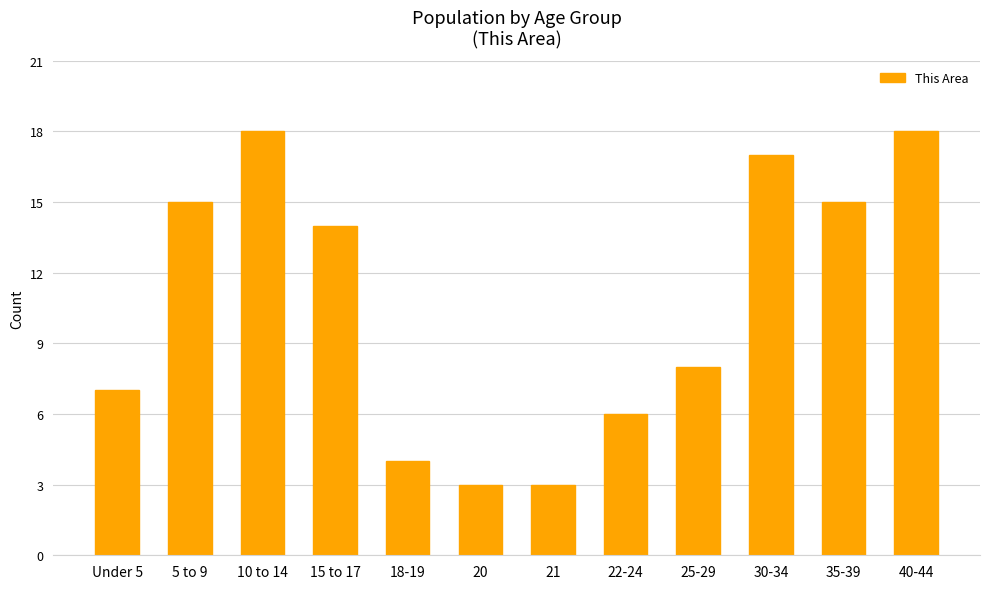

Reading left to right, transcribe all the data shown in this chart.

7	15	18	14	4	3	3	6	8	17	15	18